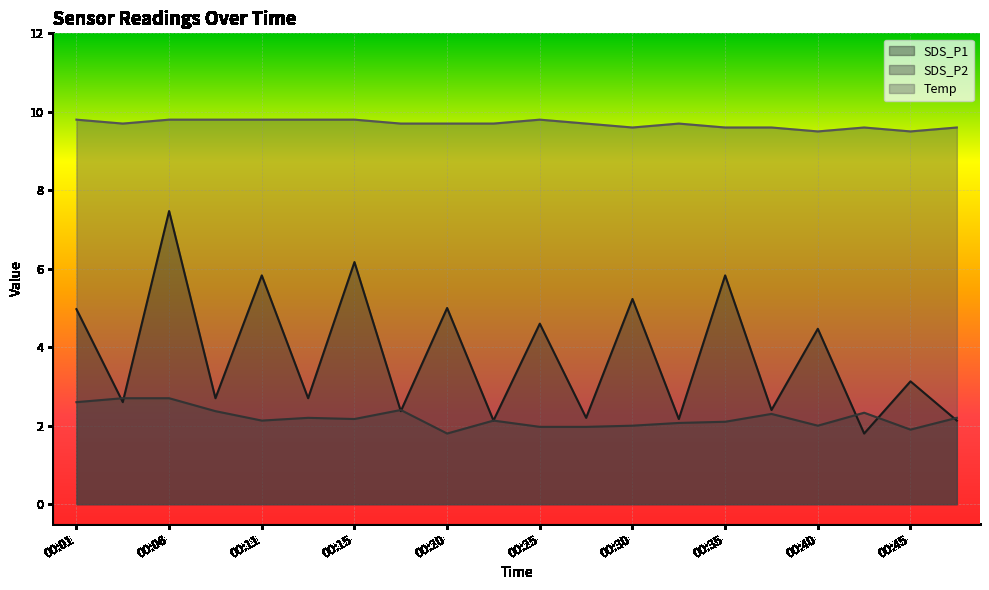

Reading right to left, transcribe all the data shown in this chart.

SDS_P1: 00:48=2.1	00:45=3.1	00:42=1.8	00:40=4.5	00:37=2.4	00:35=5.8	00:33=2.2	00:30=5.2	00:28=2.2	00:25=4.6	00:23=2.1	00:20=5.0	00:18=2.4	00:15=6.2	00:13=2.7	00:11=5.8	00:08=2.7	00:06=7.5	00:03=2.6	00:01=5.0
SDS_P2: 00:48=2.2	00:45=1.9	00:42=2.3	00:40=2.0	00:37=2.3	00:35=2.1	00:33=2.1	00:30=2.0	00:28=2.0	00:25=2.0	00:23=2.1	00:20=1.8	00:18=2.4	00:15=2.2	00:13=2.2	00:11=2.1	00:08=2.4	00:06=2.7	00:03=2.7	00:01=2.6
Temp: 00:48=9.6	00:45=9.5	00:42=9.6	00:40=9.5	00:37=9.6	00:35=9.6	00:33=9.7	00:30=9.6	00:28=9.7	00:25=9.8	00:23=9.7	00:20=9.7	00:18=9.7	00:15=9.8	00:13=9.8	00:11=9.8	00:08=9.8	00:06=9.8	00:03=9.7	00:01=9.8